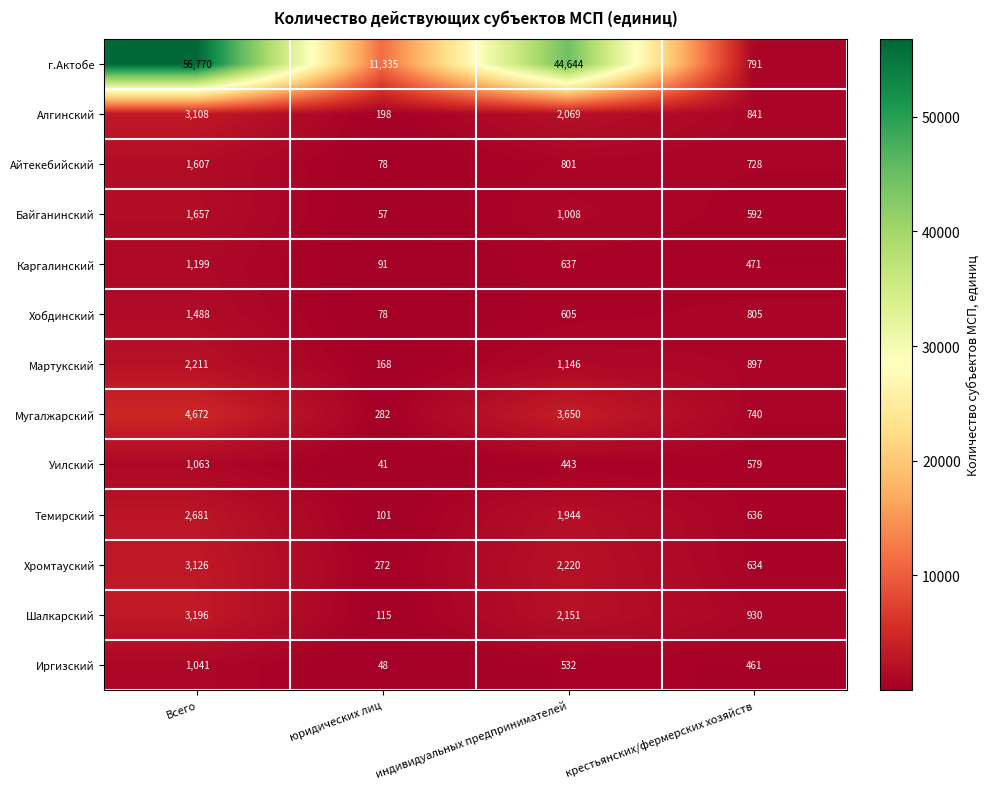

The value of Алгинский at Всего is 4399. True or false?

False